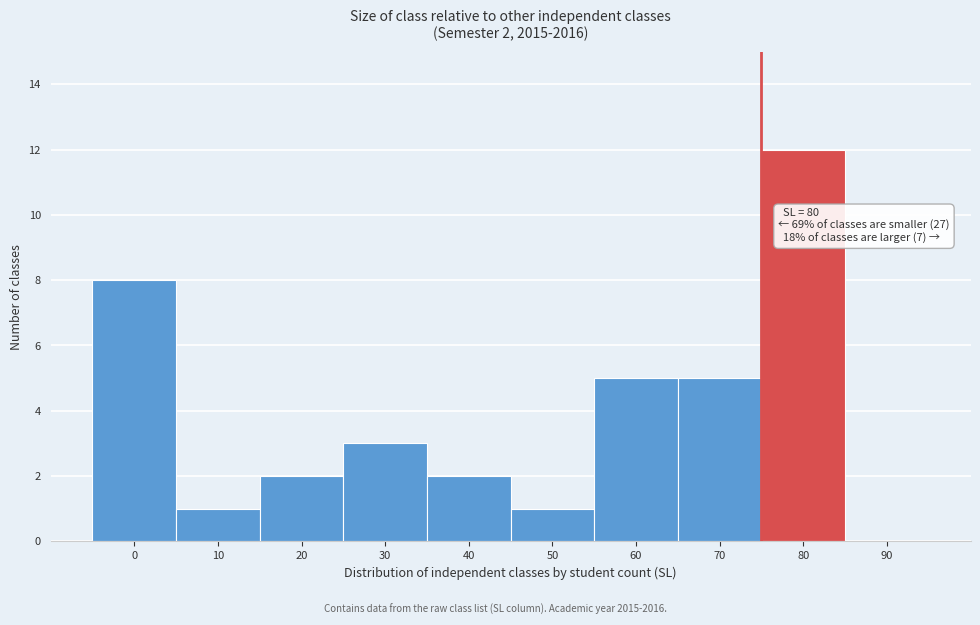

Reading left to right, extract all data points from this chart.

0=8	10=1	20=2	30=3	40=2	50=1	60=5	70=5	80=12	90=0